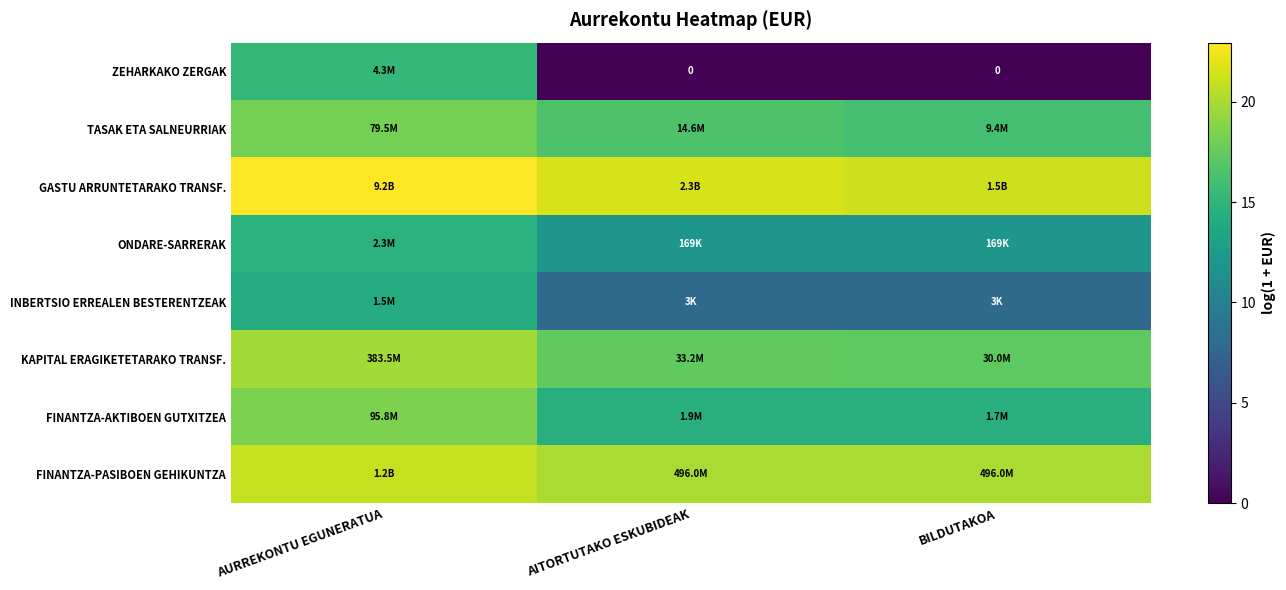

Which series has the largest range (max minus min)?

ZEHARKAKO ZERGAK